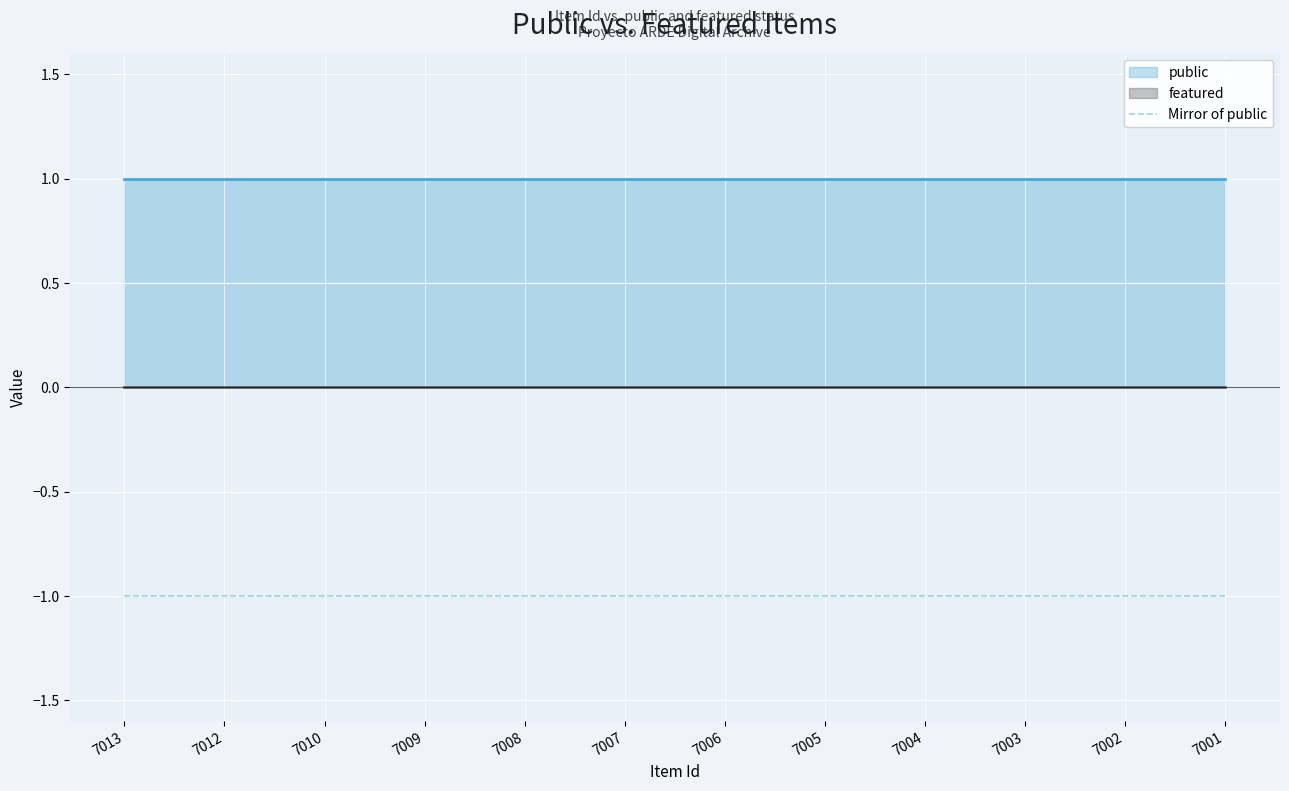

Does the chart display data point markers on the line(s)?

No